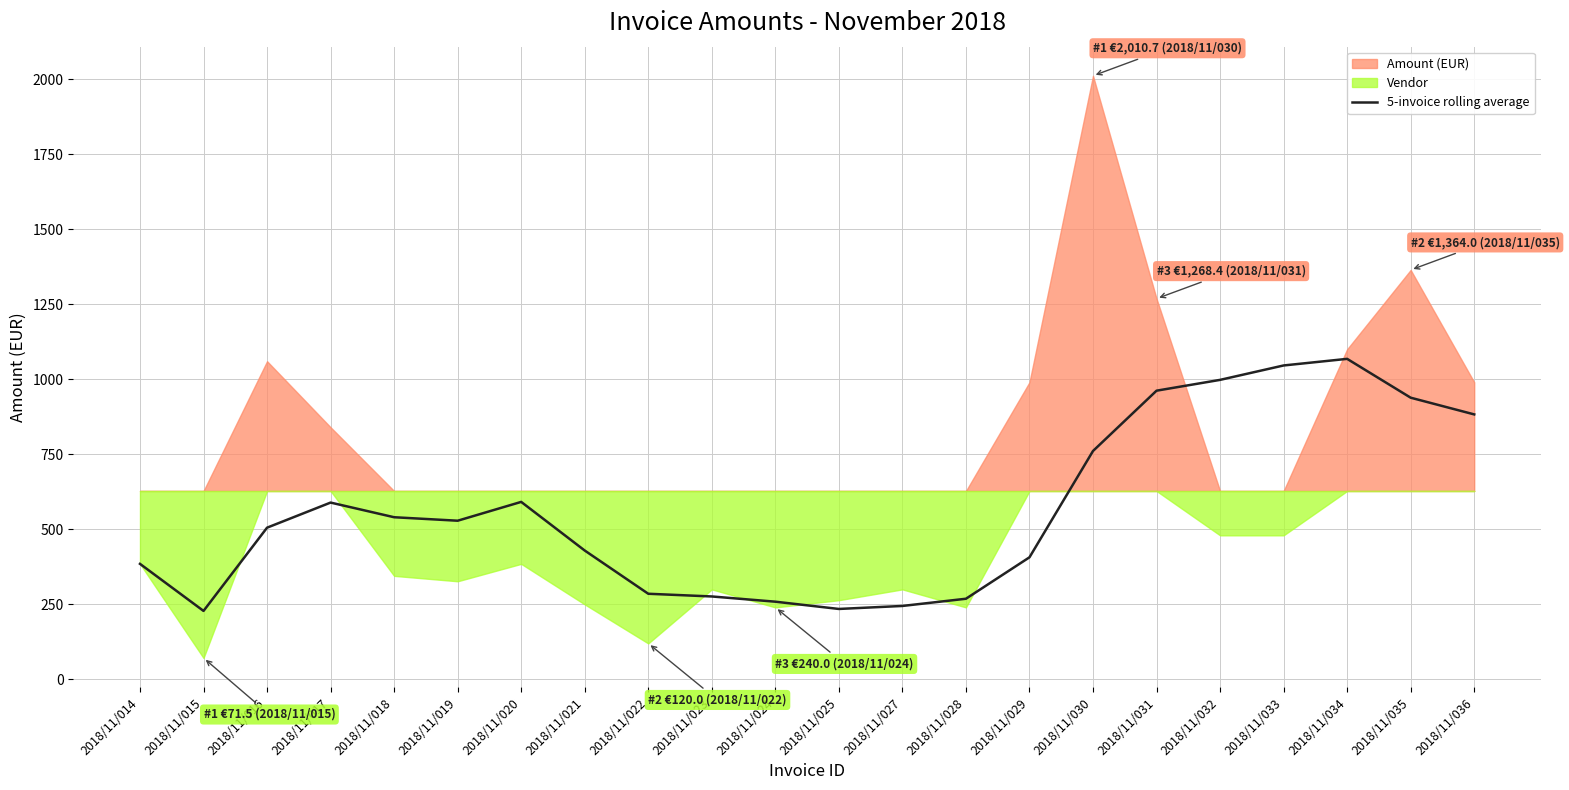

At which label is 5-invoice rolling average closest to 648?

2018/11/020